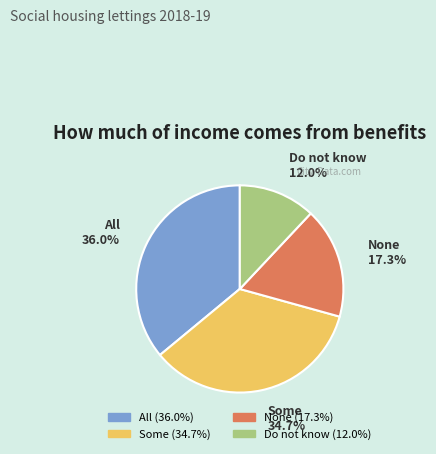

How many segments does this pie chart have?

4